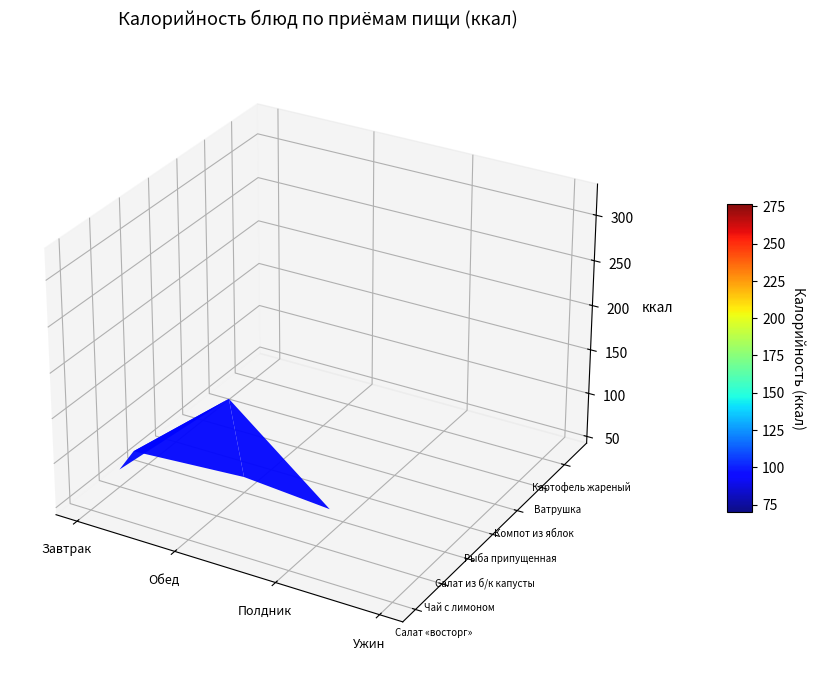

At which label does Рыба припущенная reach its peak?

Обед